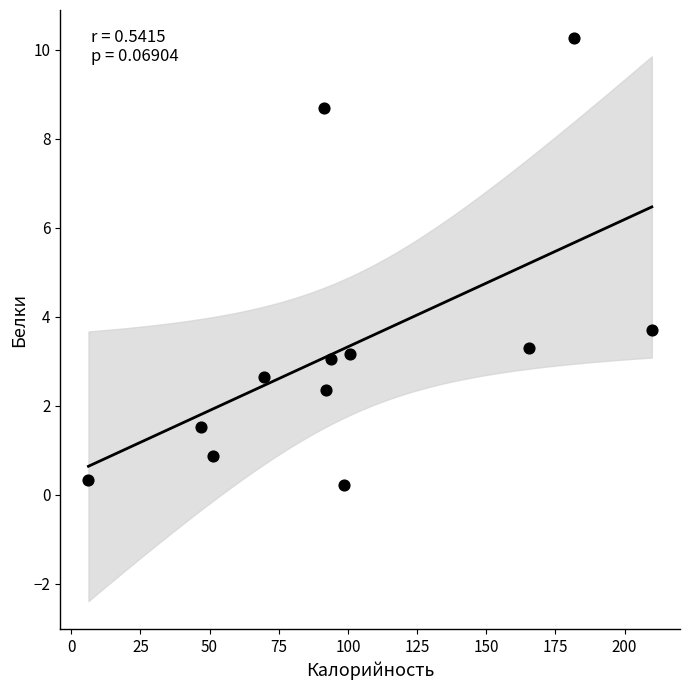

What is the average Y value?

3.3